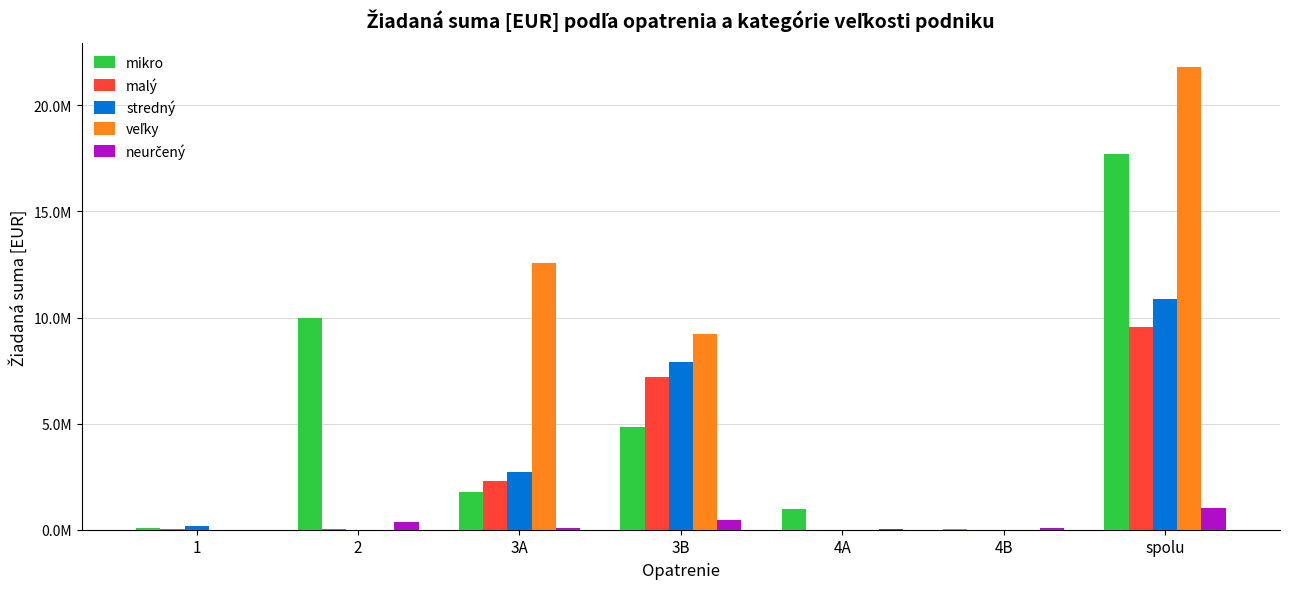

Are the bars grouped side by side (vs. stacked)?

Yes